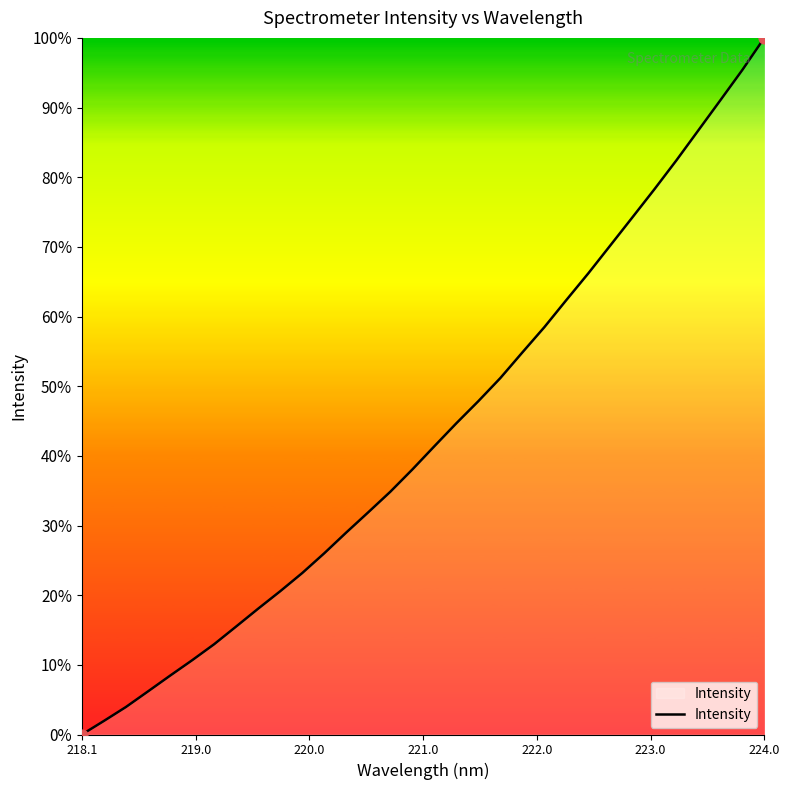

What is the greatest value displayed?

100.0